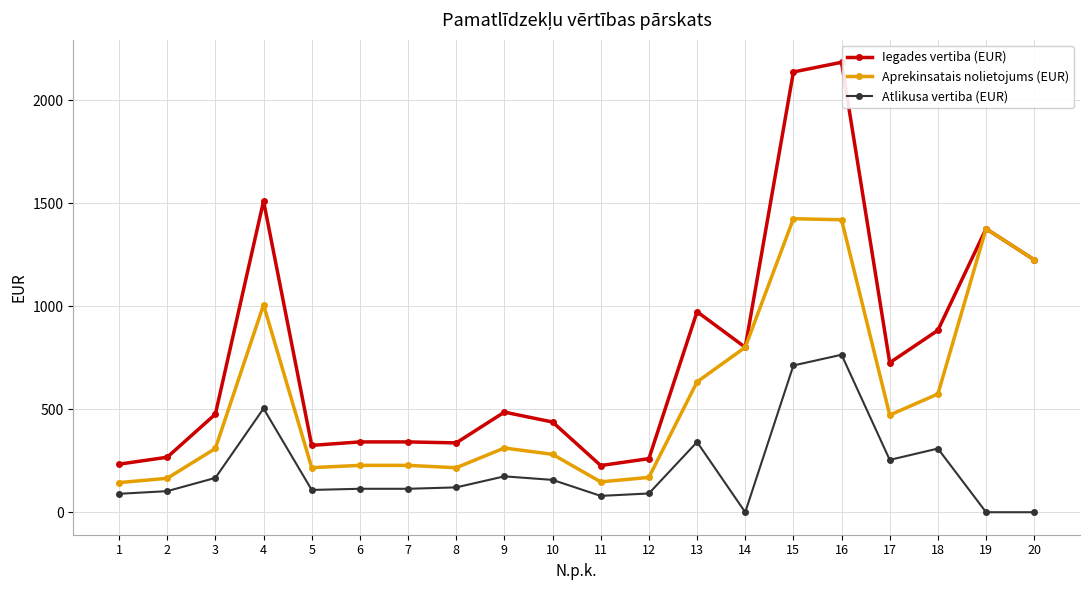

What is the spread (max minus min) of values at 2?

164.7